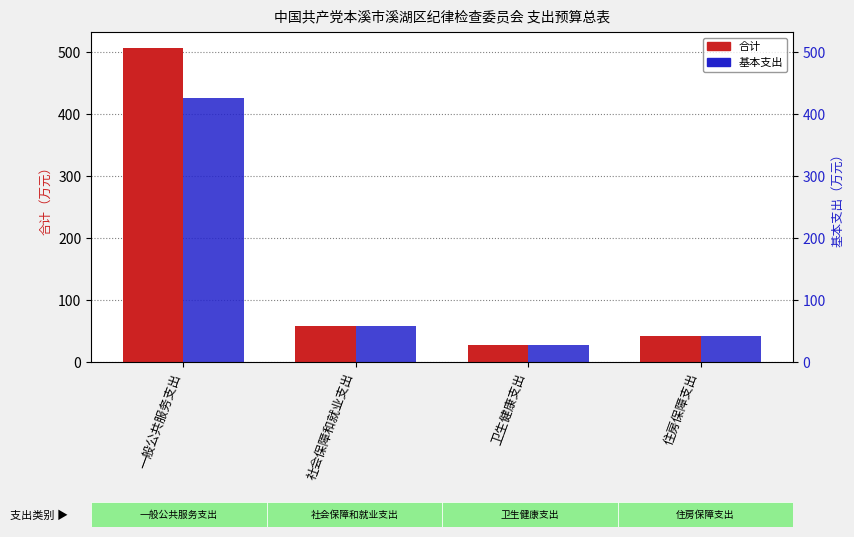

How many data points does each series have?

4